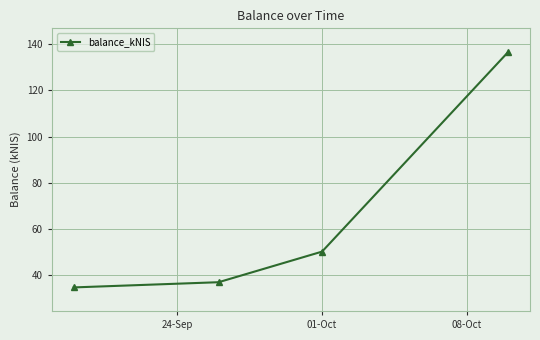

What is the smallest value displayed?

34.5